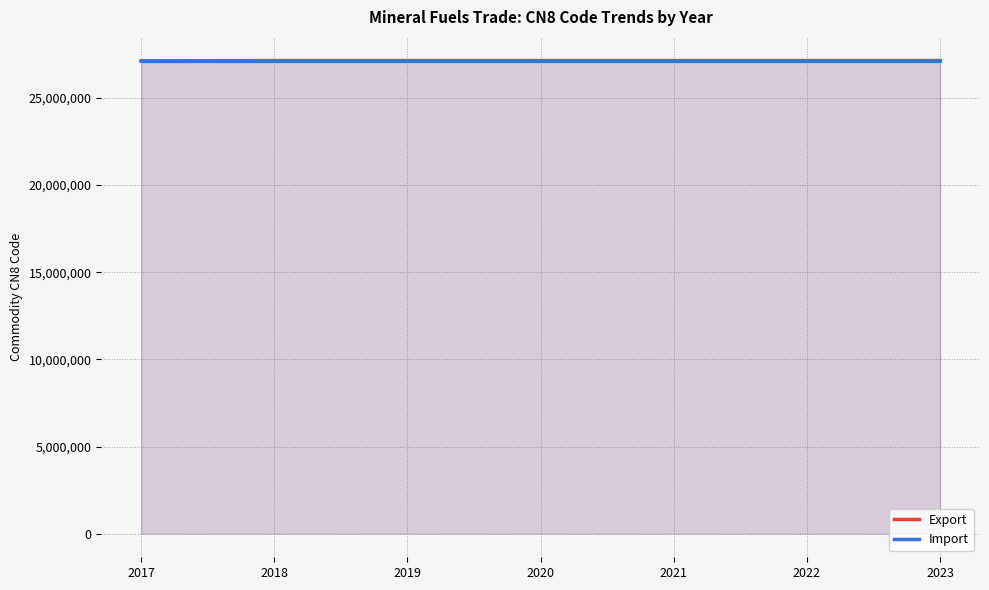

True or false: Import and Export intersect in this chart.

False